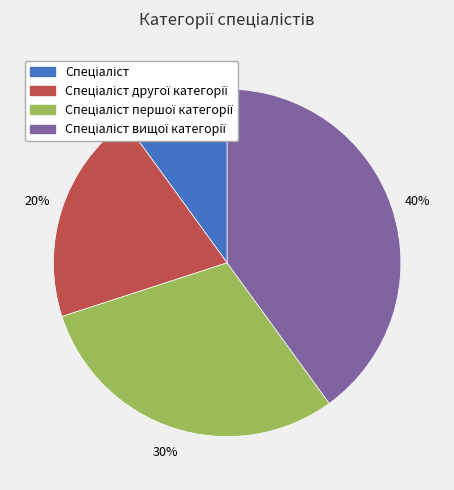

Does any single category account for the majority?

No